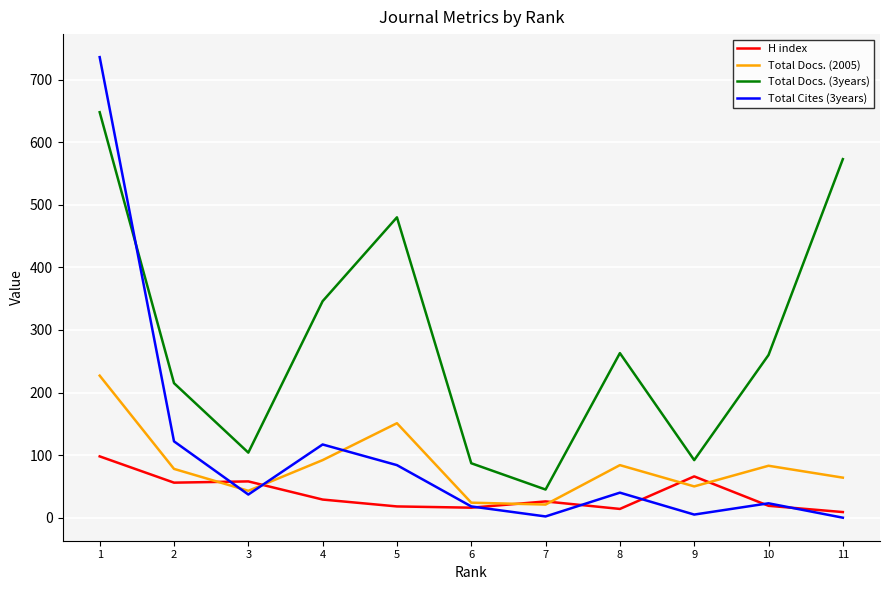

Is the value of H index at 11 greater than the value of Total Cites (3years) at 3?

No